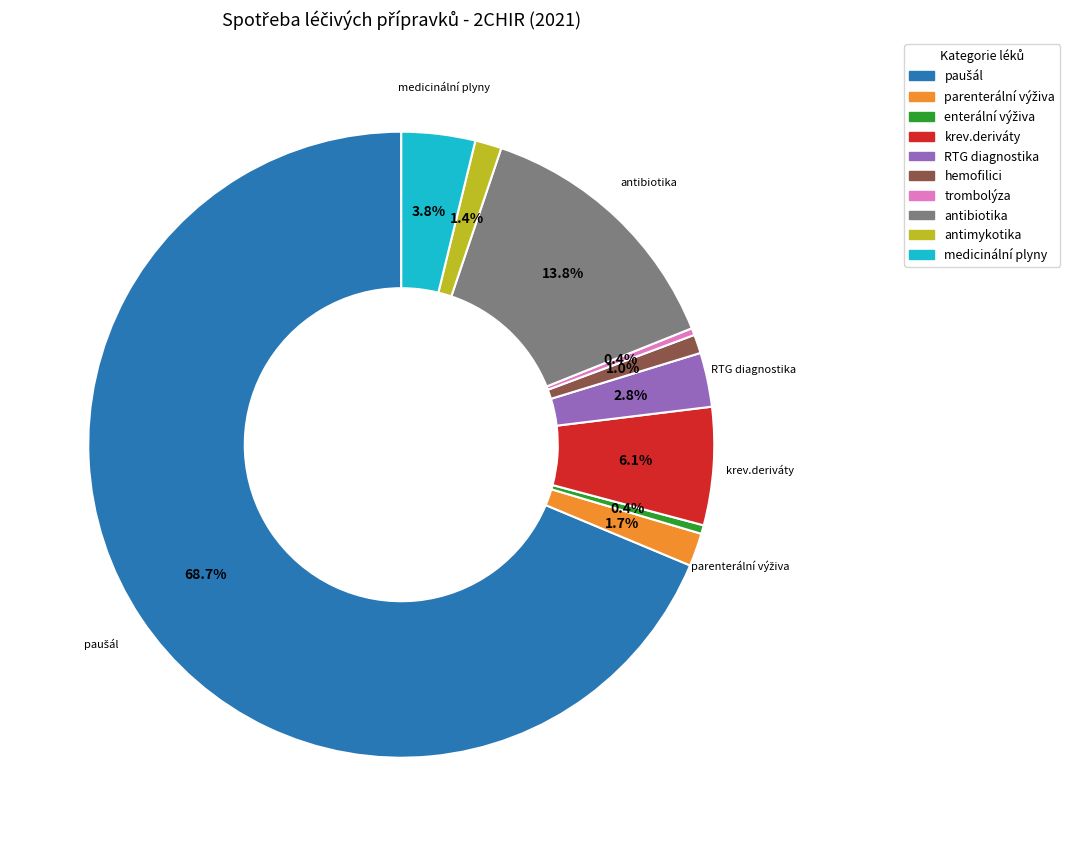

How many slices are in this pie chart?

10